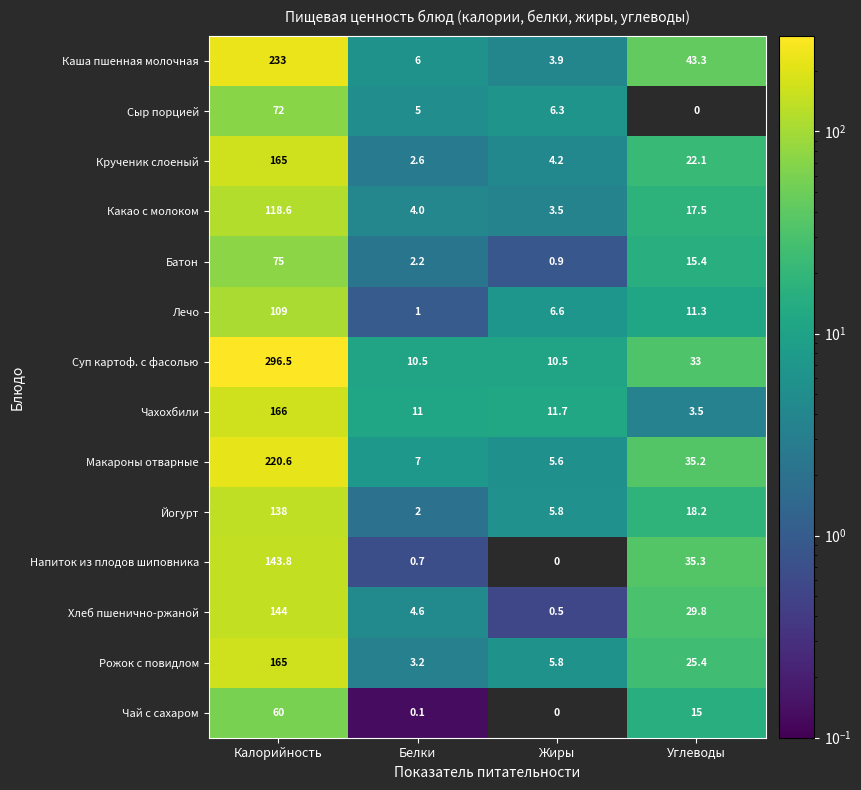

Which series has the largest total across all categories?

Суп картоф. с фасолью